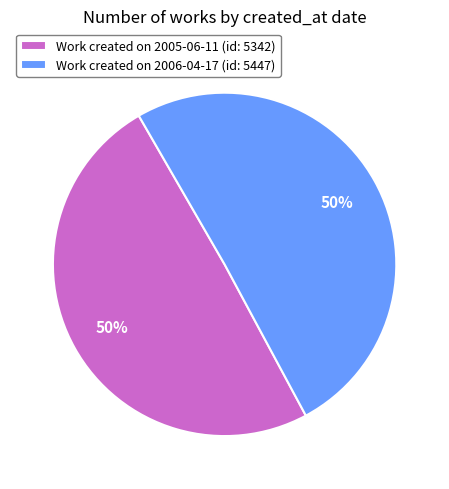

To the nearest percent, what portion does Work created on 2005-06-11 (id: 5342) represent?

50%